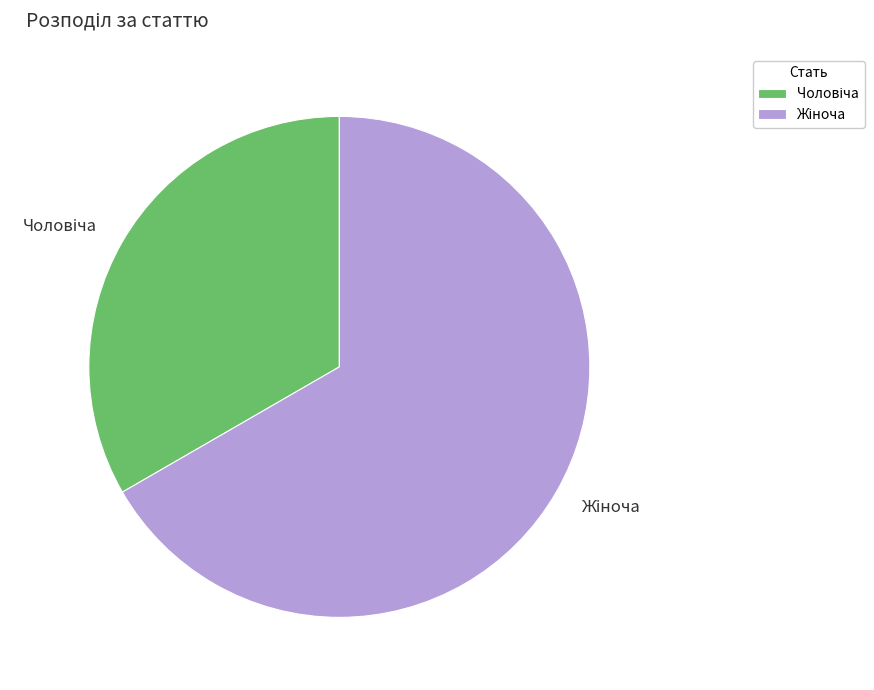

Does any single category account for the majority?

Yes